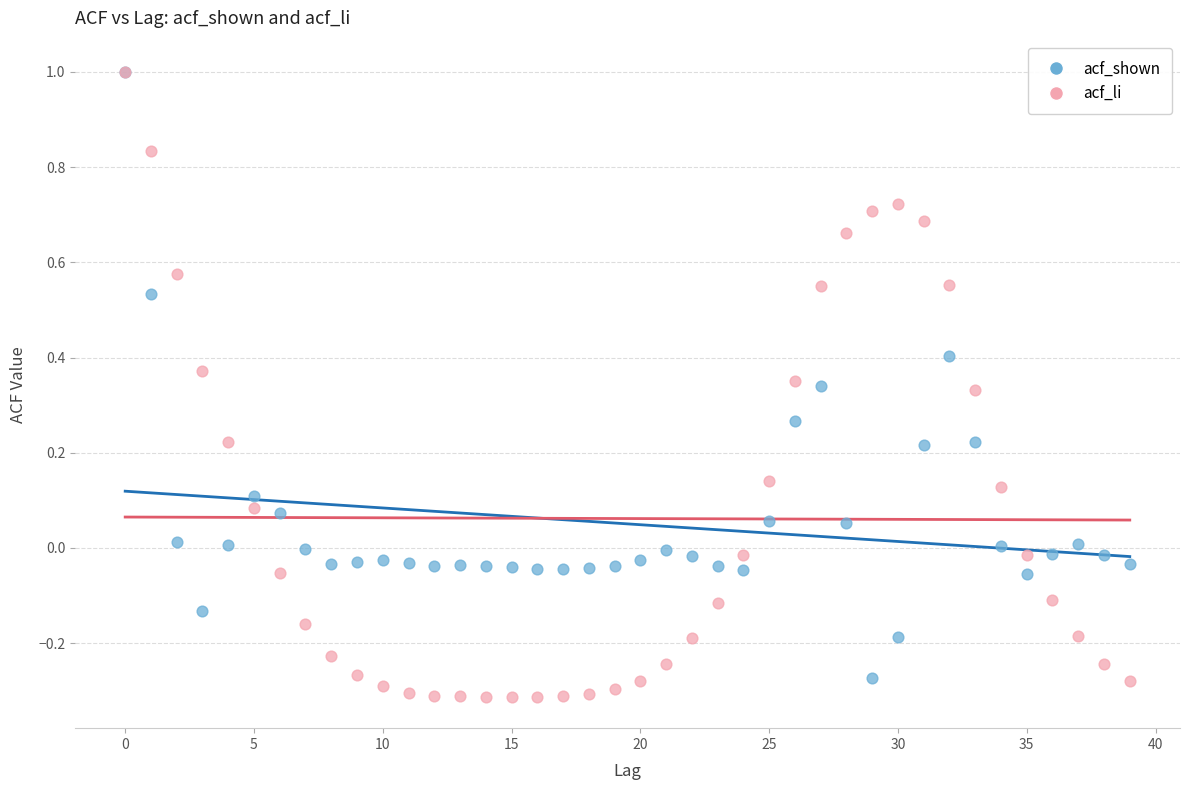

What are all the series names shown in the legend?

acf_shown, acf_li